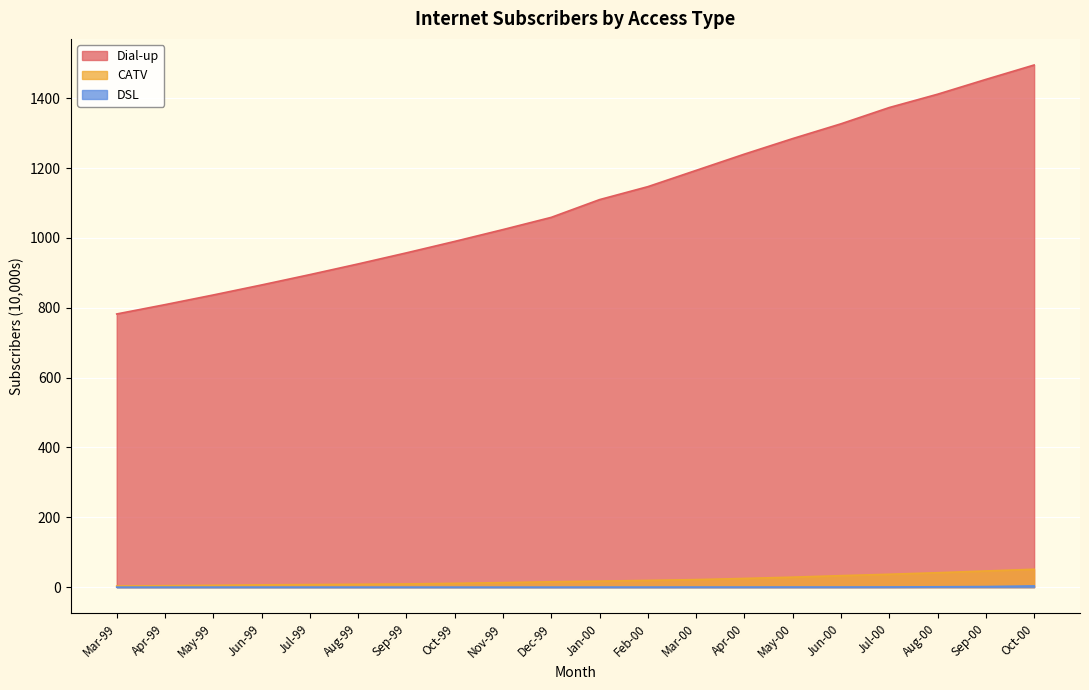

Rank the categories by DSL value from highest to lowest.

Oct-00, Sep-00, Aug-00, Jul-00, May-00, Jun-00, Mar-00, Apr-00, Jan-00, Feb-00, Mar-99, Apr-99, May-99, Jun-99, Jul-99, Aug-99, Sep-99, Oct-99, Nov-99, Dec-99